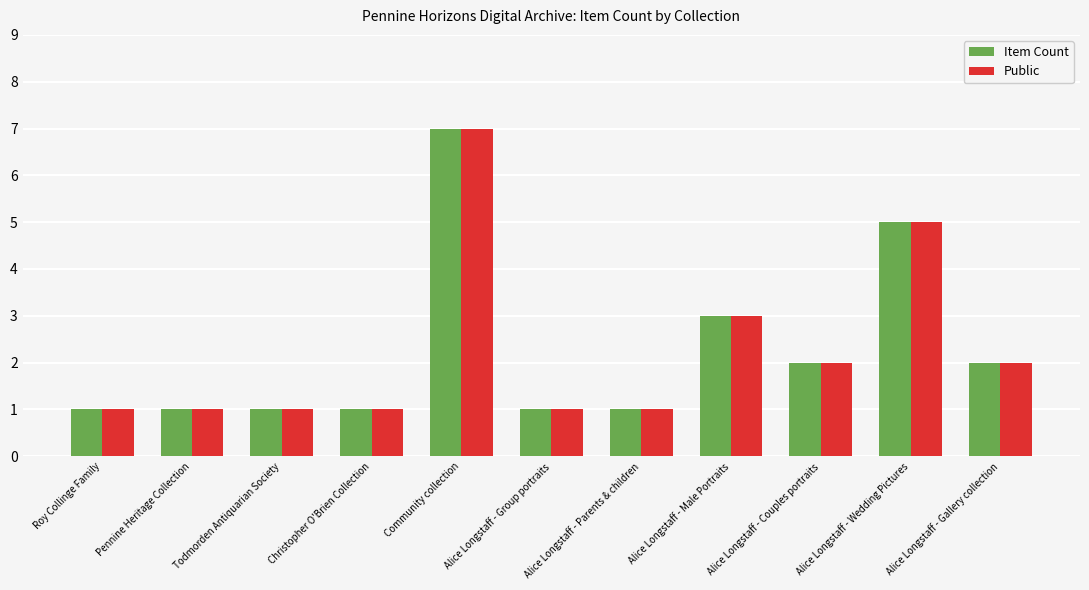

What is the difference between the maximum and minimum values in the Public series?

6